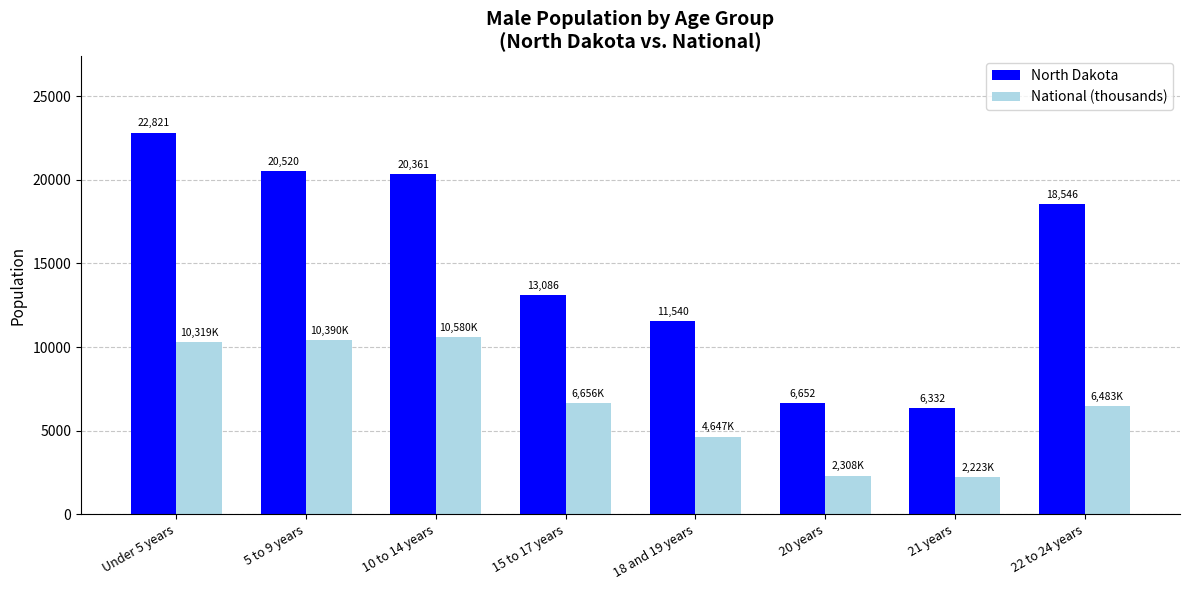

Which category has the highest value in the National (thousands) series?

10 to 14 years